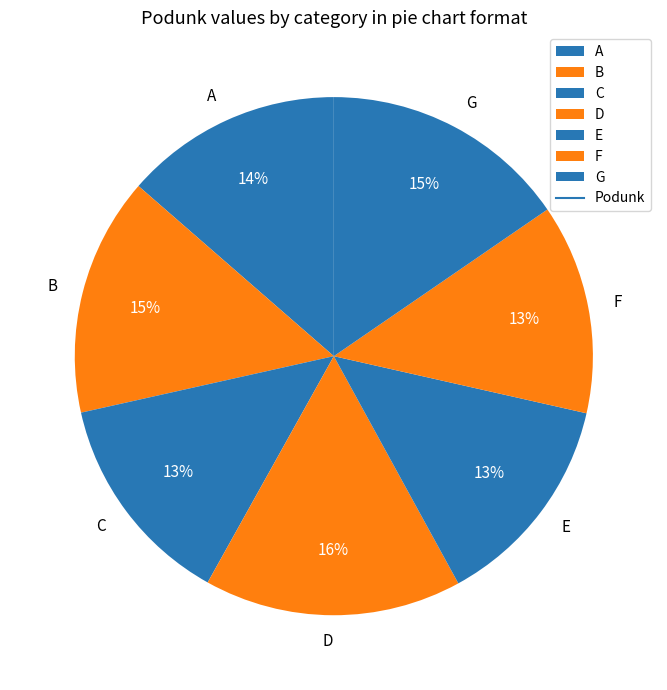

Which has a higher value, G or D?

D